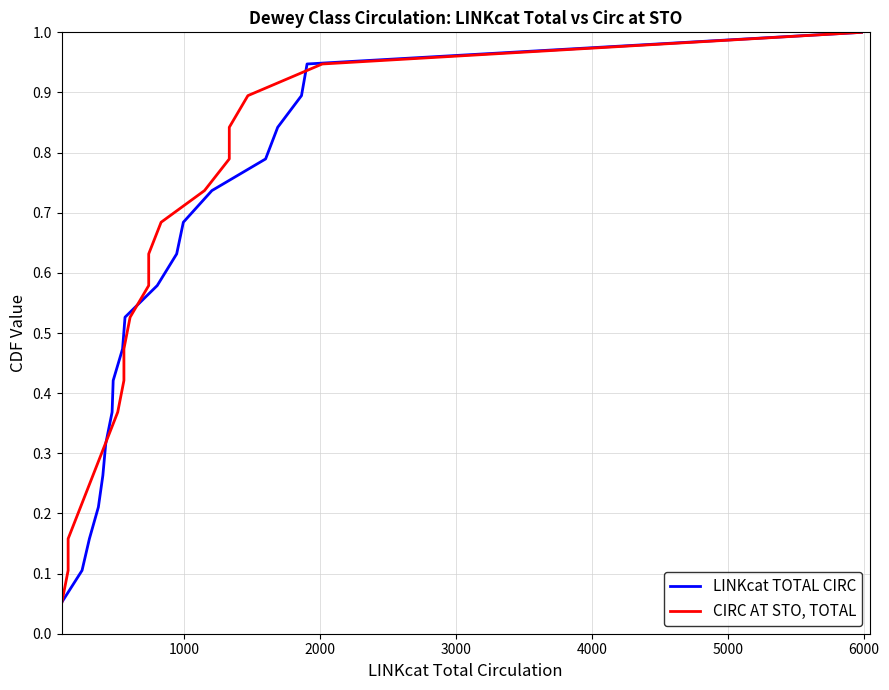

What is the value of the LINKcat TOTAL CIRC point at the 12th from the left?

0.6